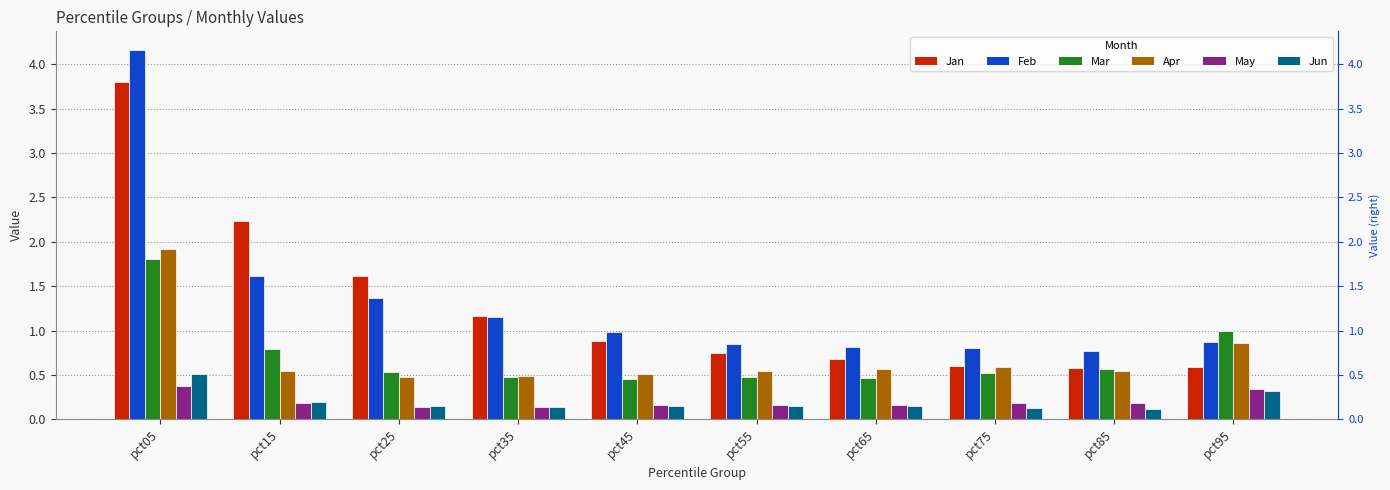

Between pct05 and pct15, which series saw the biggest shift?

Feb